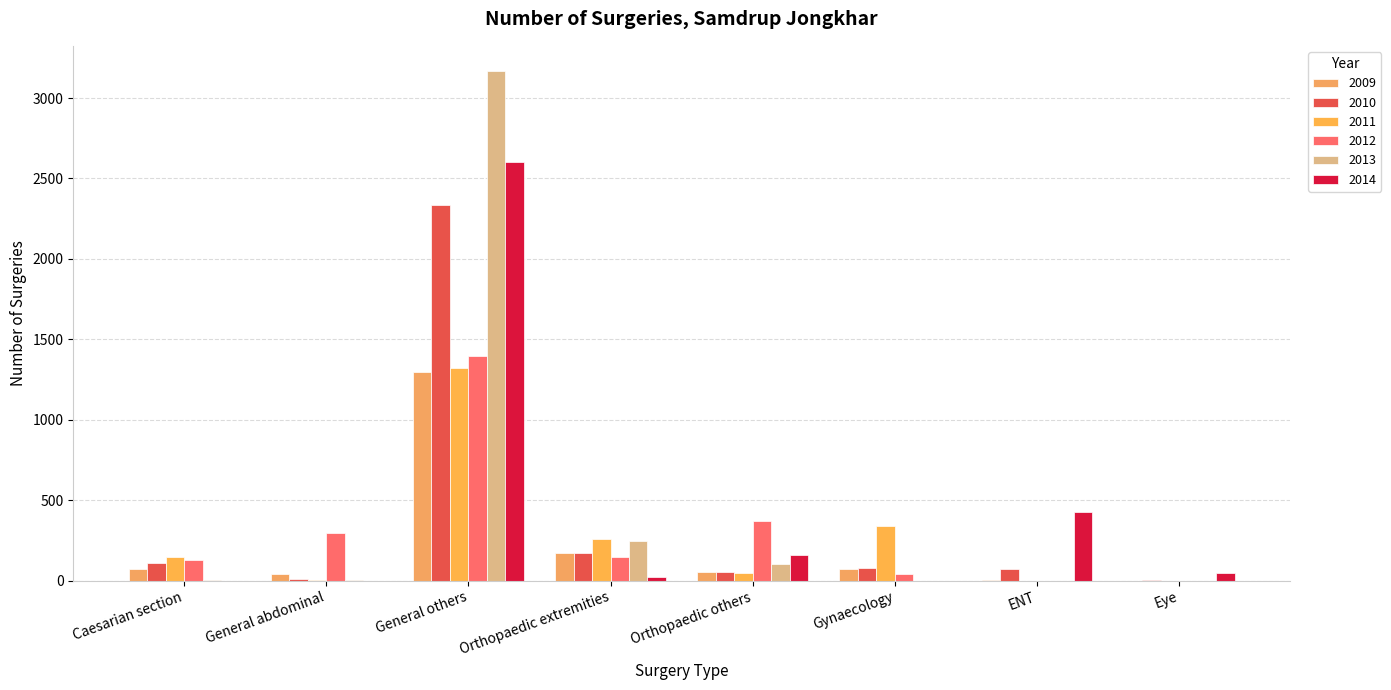

What is the approximate value of 2010 at Gynaecology?

80